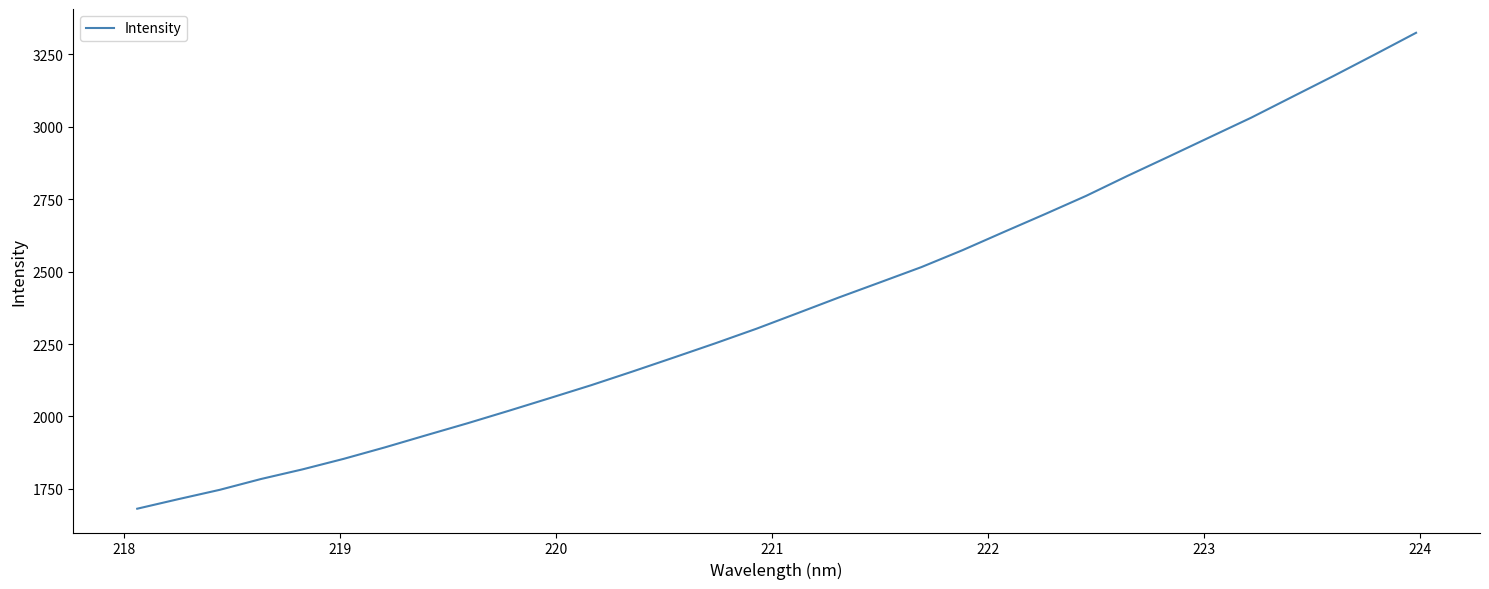

What is the difference between the maximum and minimum values?

1642.5